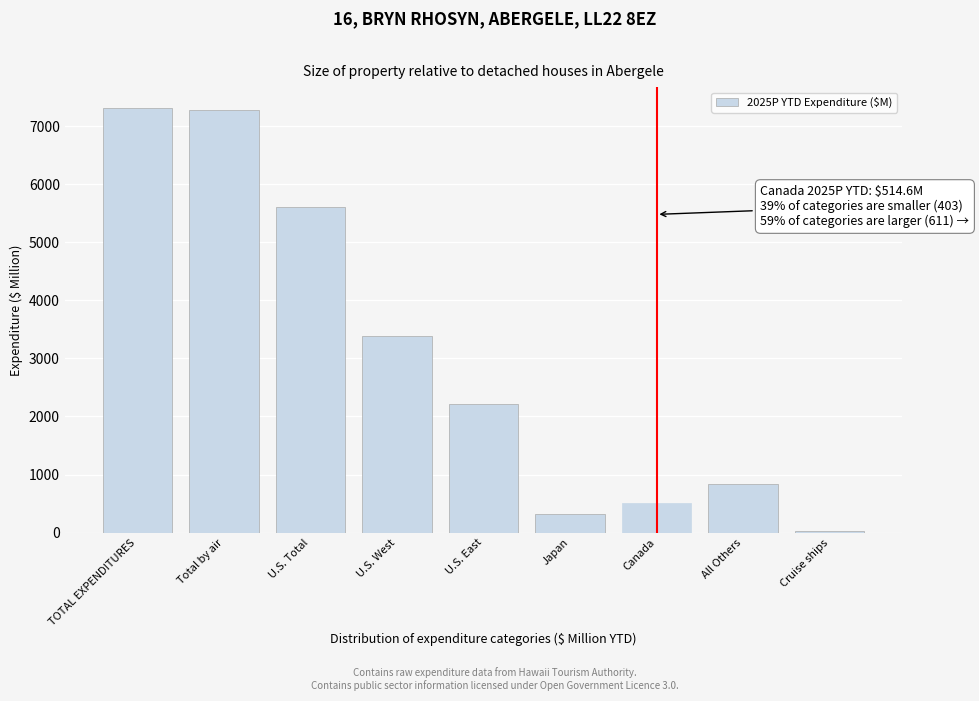

Reading right to left, transcribe all the data shown in this chart.

Cruise ships=35.5	All Others=832.0	Canada=514.6	Japan=320.6	U.S. East=2209.9	U.S. West=3391.6	U.S. Total=5601.5	Total by air=7268.8	TOTAL EXPENDITURES=7304.3